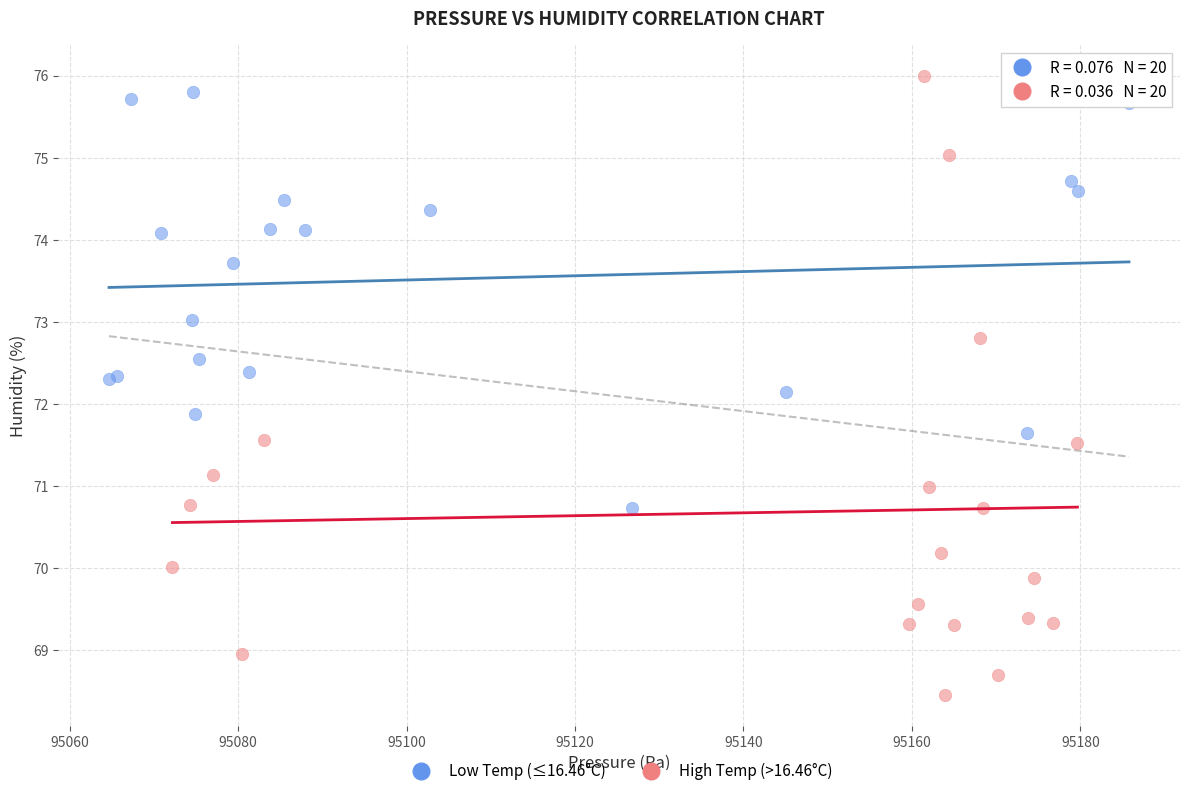

What are all the series names shown in the legend?

Low Temp (≤16.46°C), High Temp (>16.46°C)